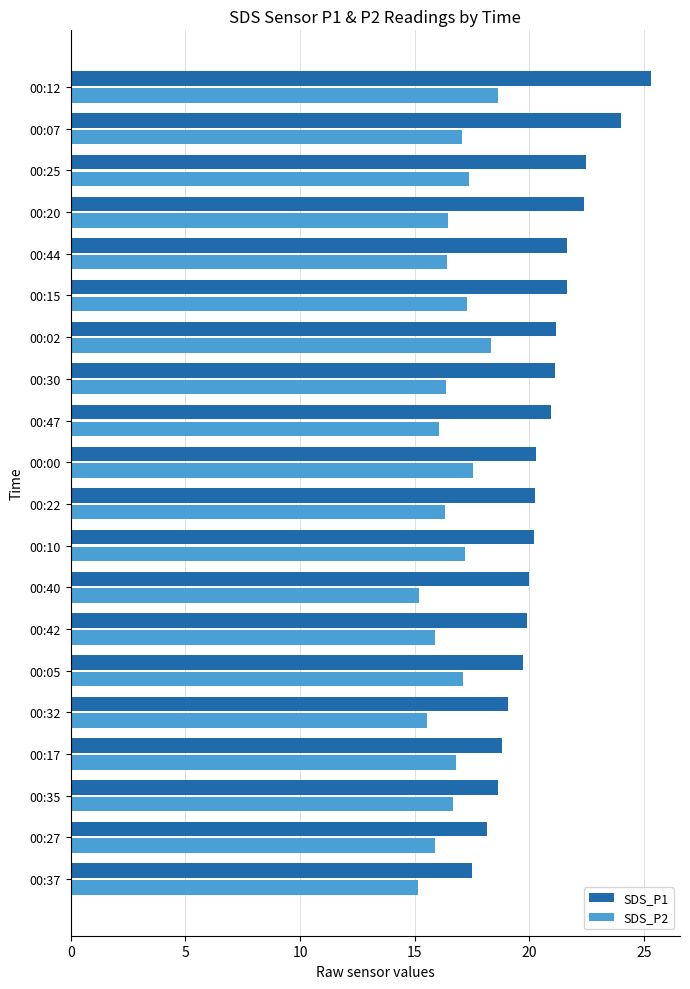

Which series has the largest total across all categories?

SDS_P1